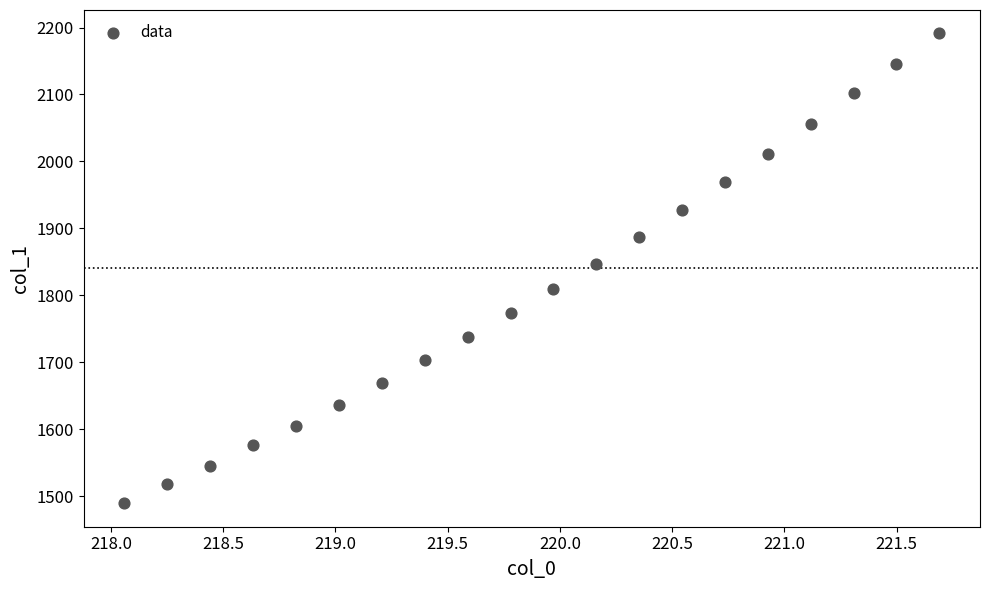

What is the range of Y values (max minus min)?

701.8